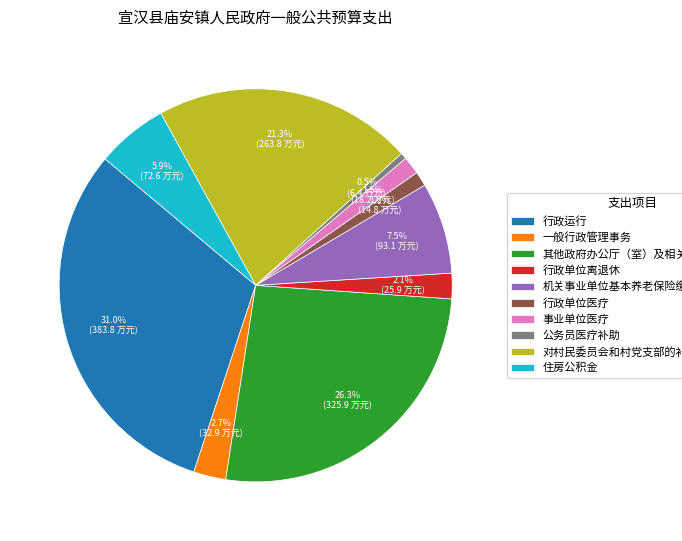

Between 公务员医疗补助 and 行政单位医疗, which is larger?

行政单位医疗